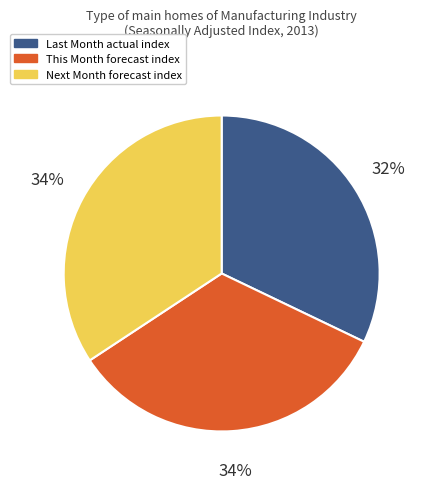

Is there a majority slice in this chart?

No